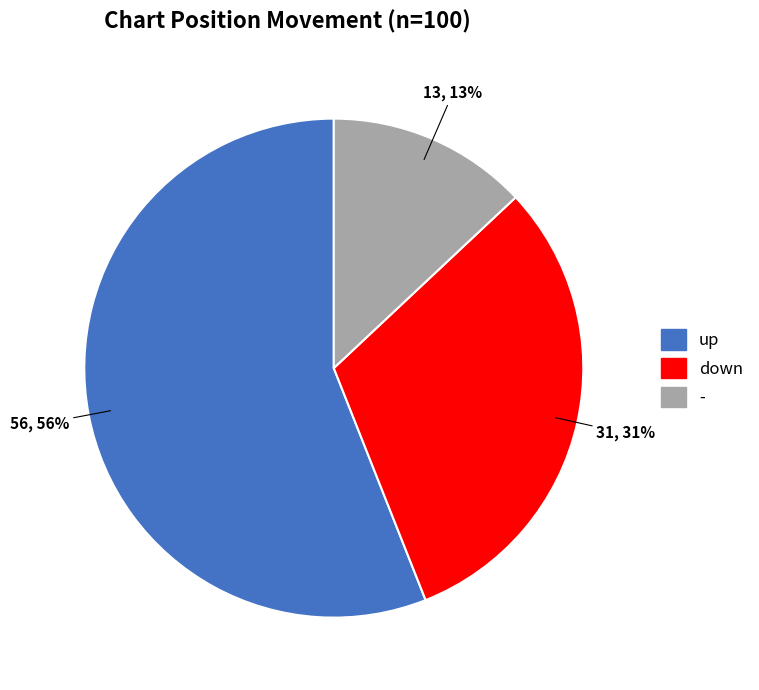

To the nearest percent, what is the difference between the largest and smallest slice percentages?

43%